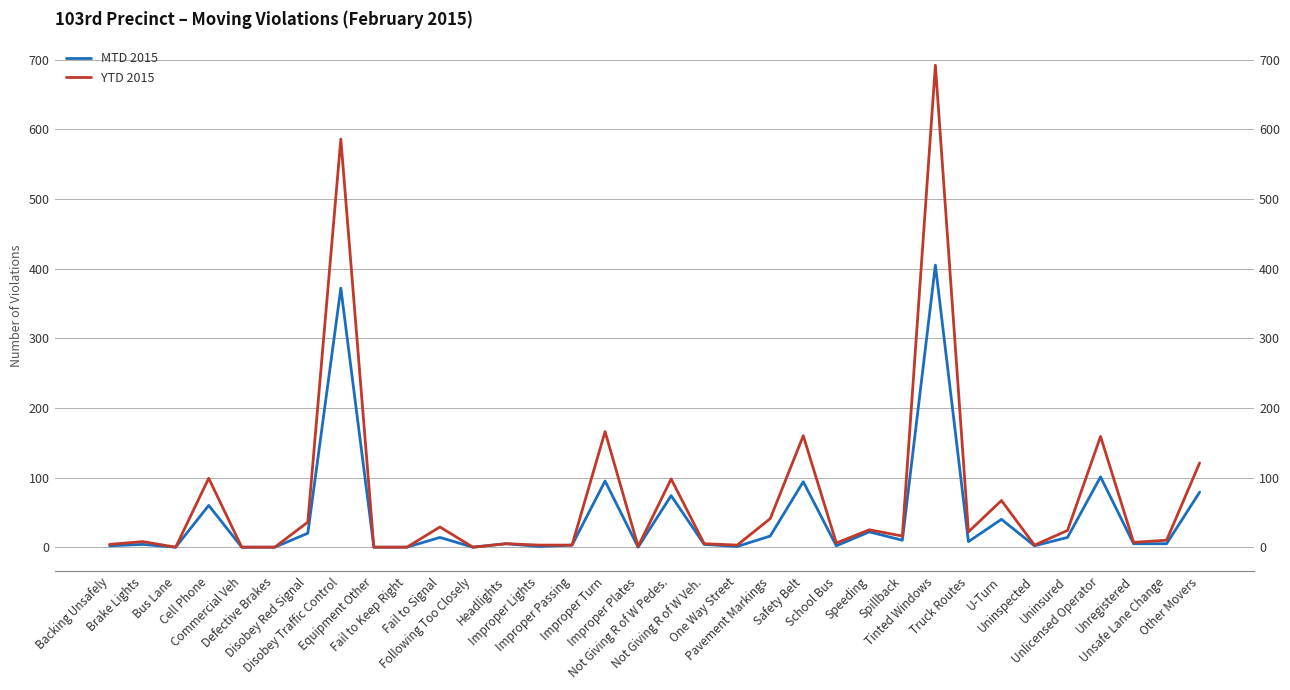

Which series changed the most between Improper Passing and Unlicensed Operator?

YTD 2015